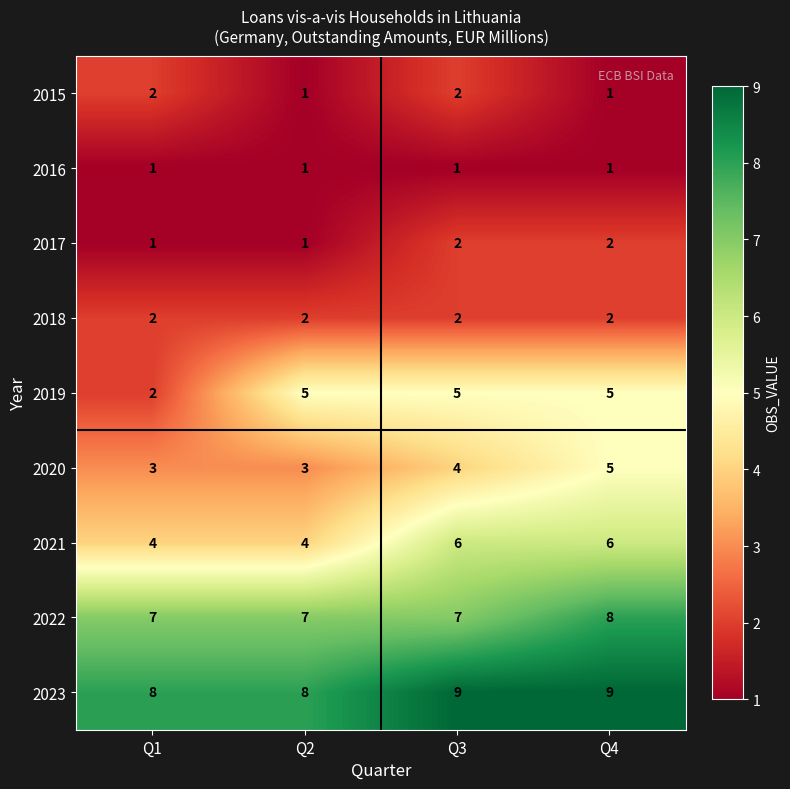

At how many categories does at least one series exceed 7?

4